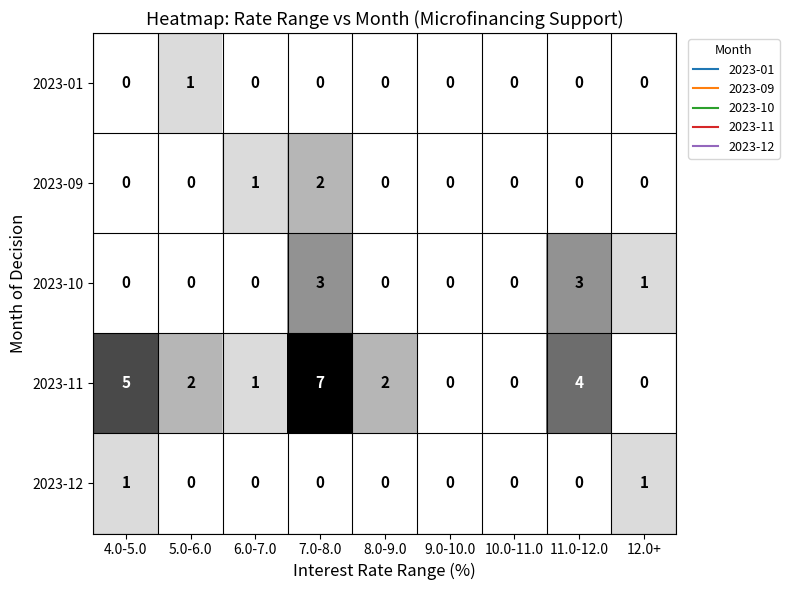

What is the maximum value shown in the chart?

7